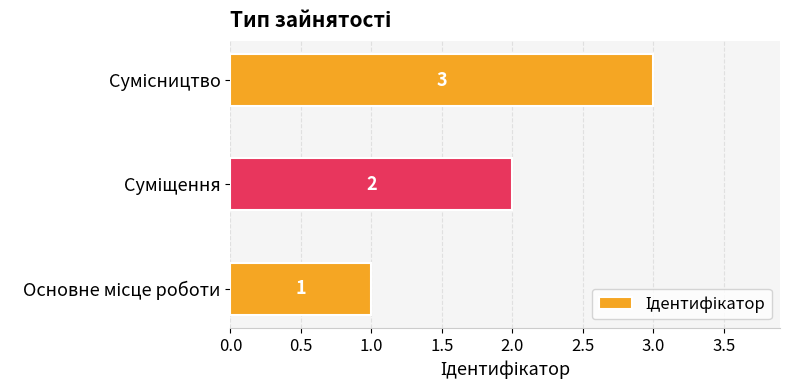

What is the greatest value displayed?

3